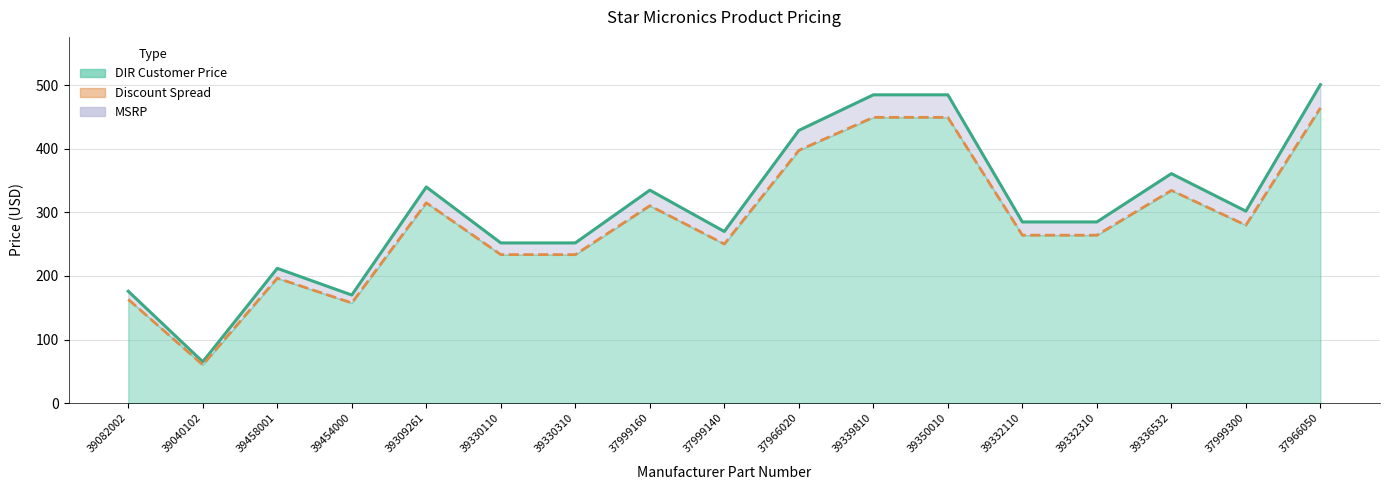

True or false: MSRP (line) and DIR Customer Price (line) intersect in this chart.

False